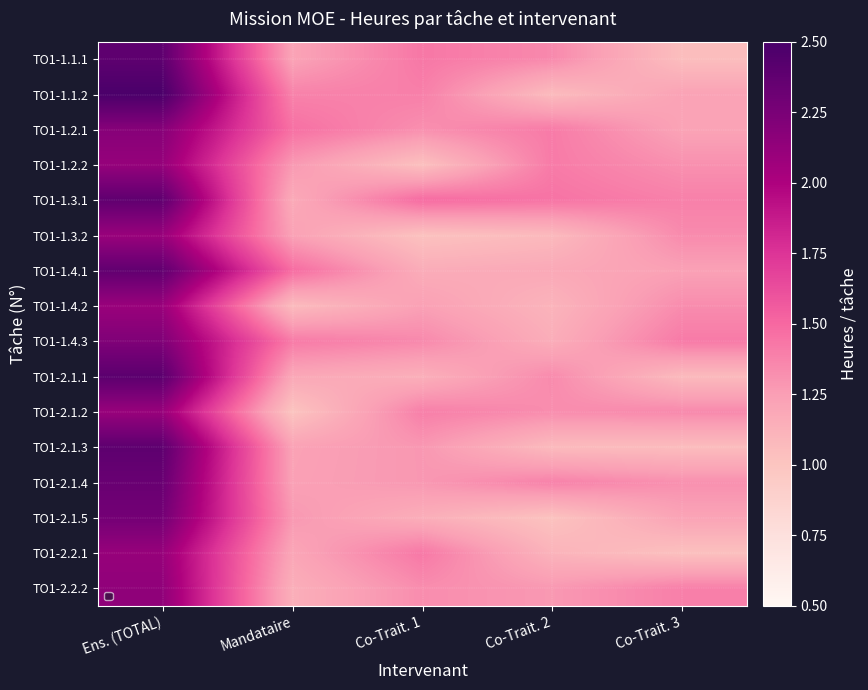

What is the sum of the TO1-2.2.1 values at Ens. (TOTAL) and Mandataire?

3.3